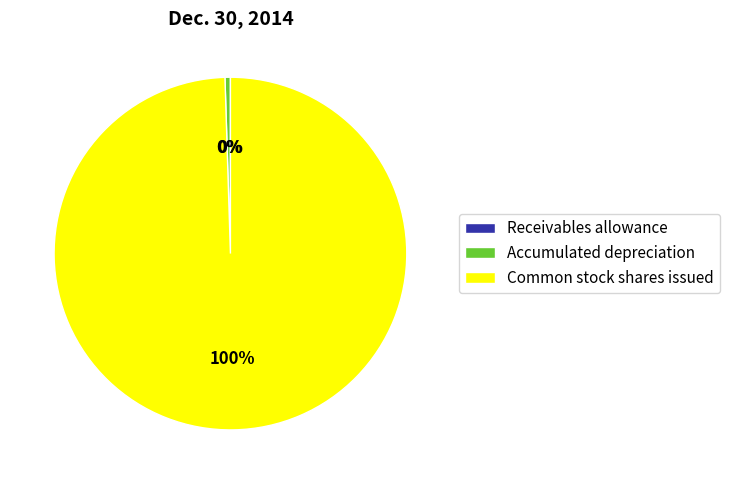

Is it true that Common stock shares issued is 100% of the pie?

True